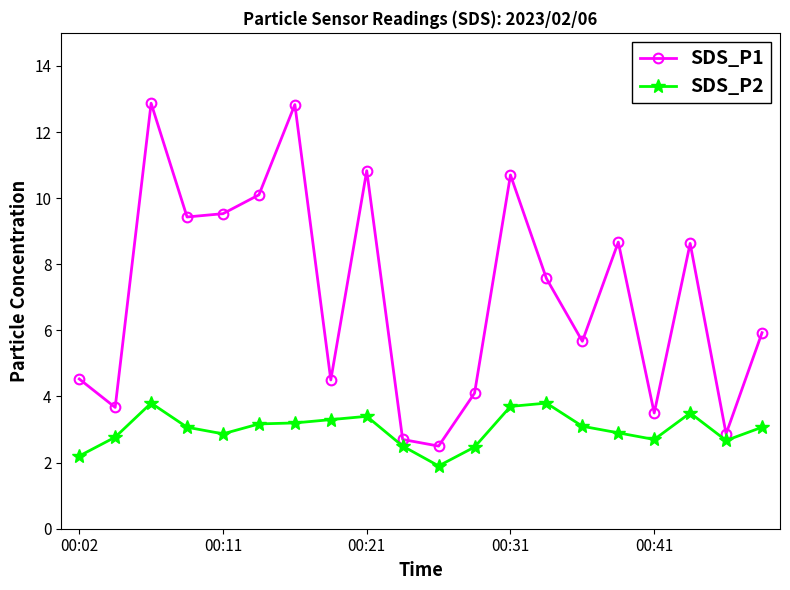

What are all the series names shown in the legend?

SDS_P1, SDS_P2